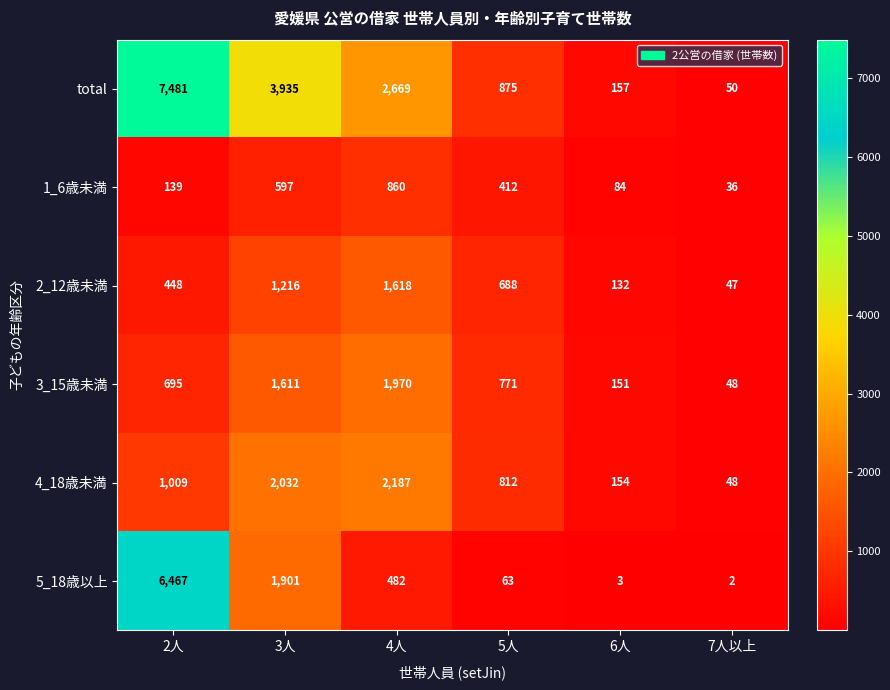

What is the total value across all series at 2人?

16239